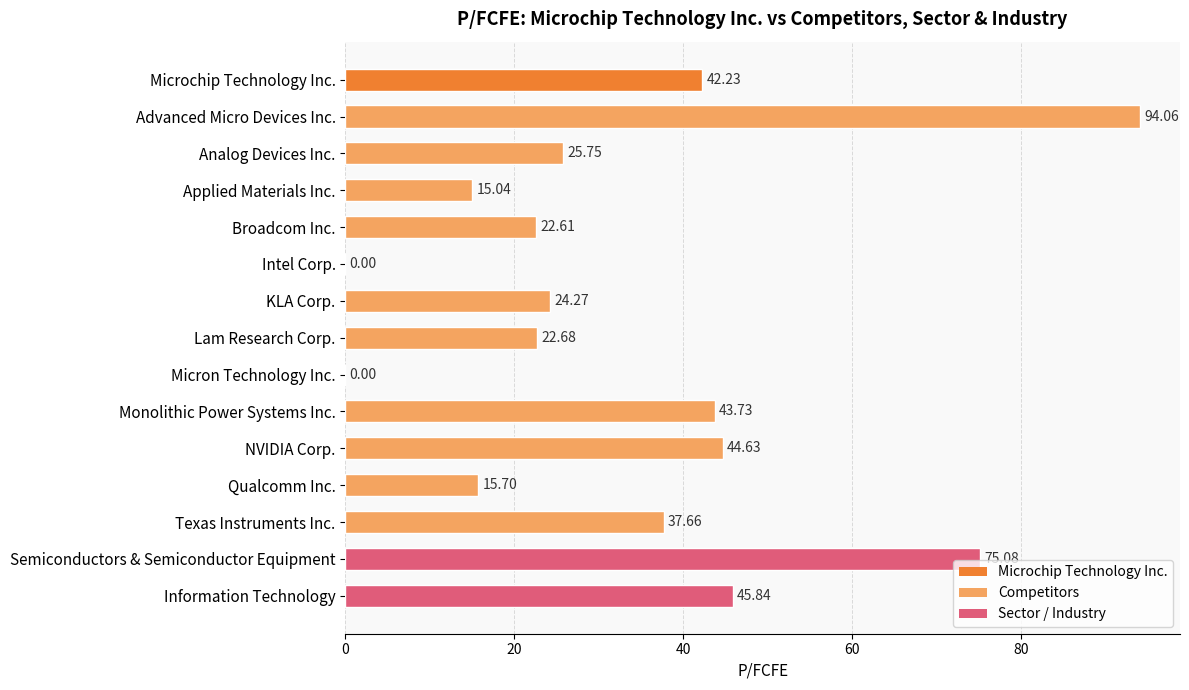

Which label corresponds to the largest value in the chart?

Advanced Micro Devices Inc.